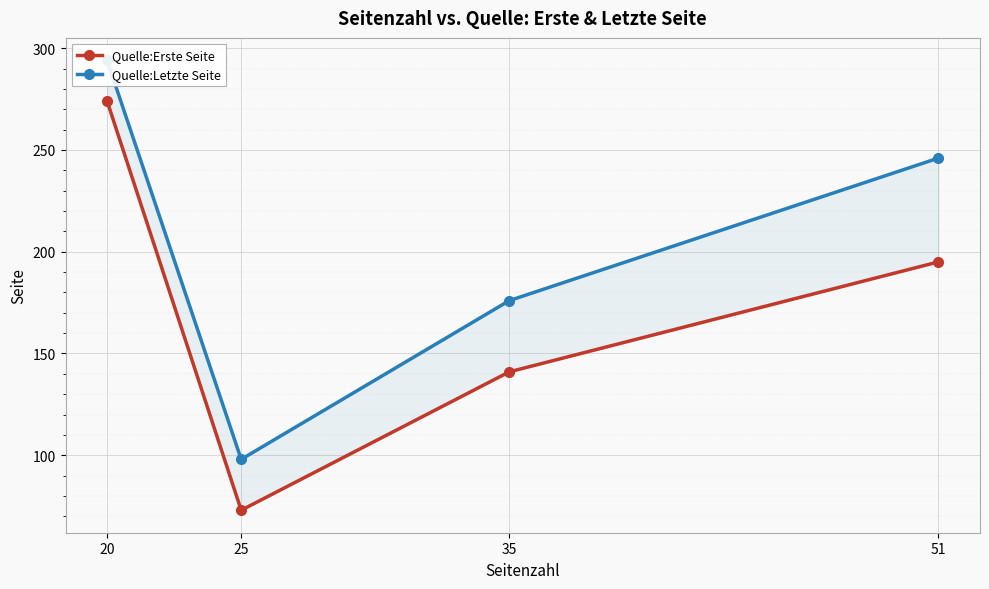

How many Quelle:Erste Seite values are between 141 and 274?

3